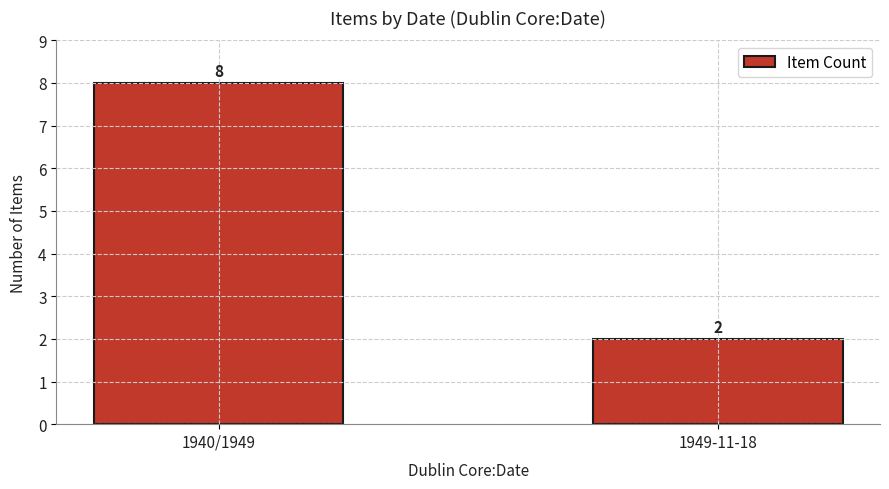

How many bars are there in total?

2